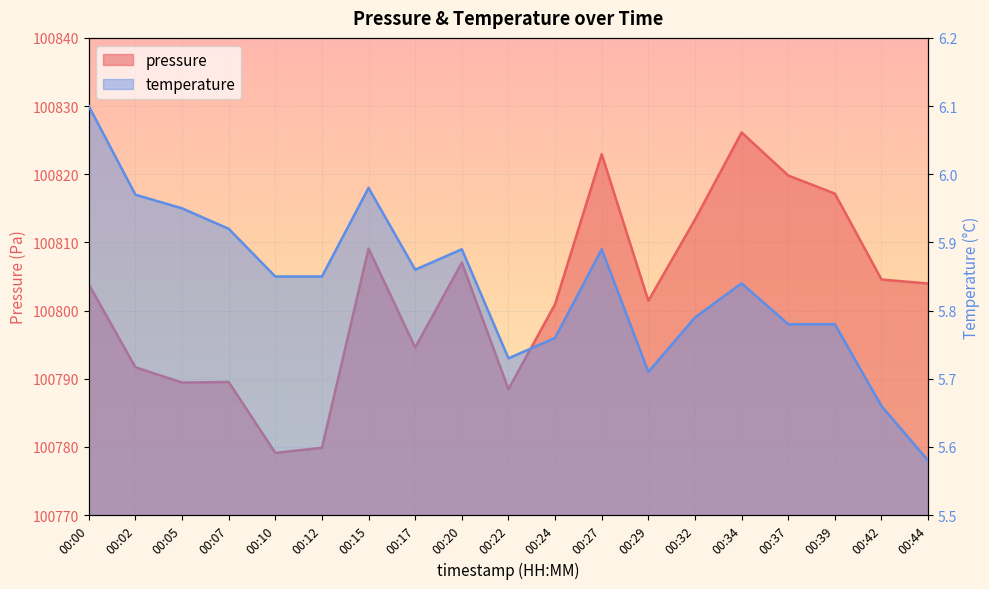

Is it true that temperature equals 5.9 at 00:17?

True